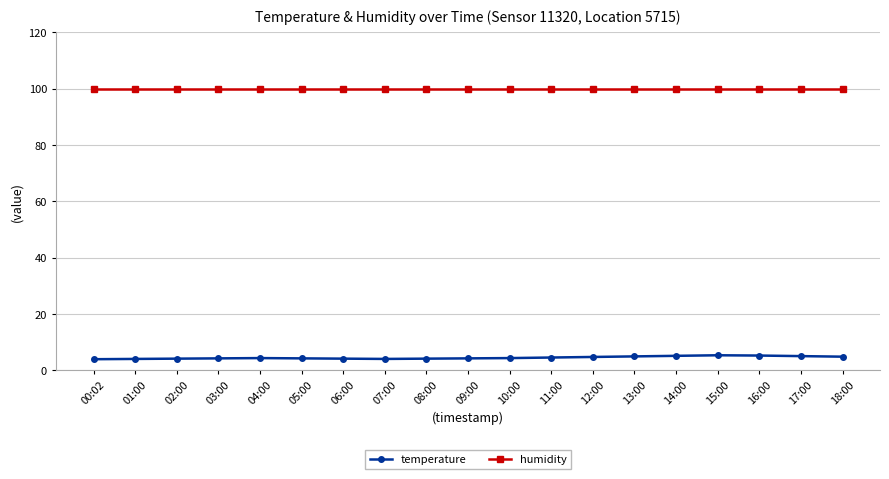

What is the spread (max minus min) of values at 03:00?

95.7